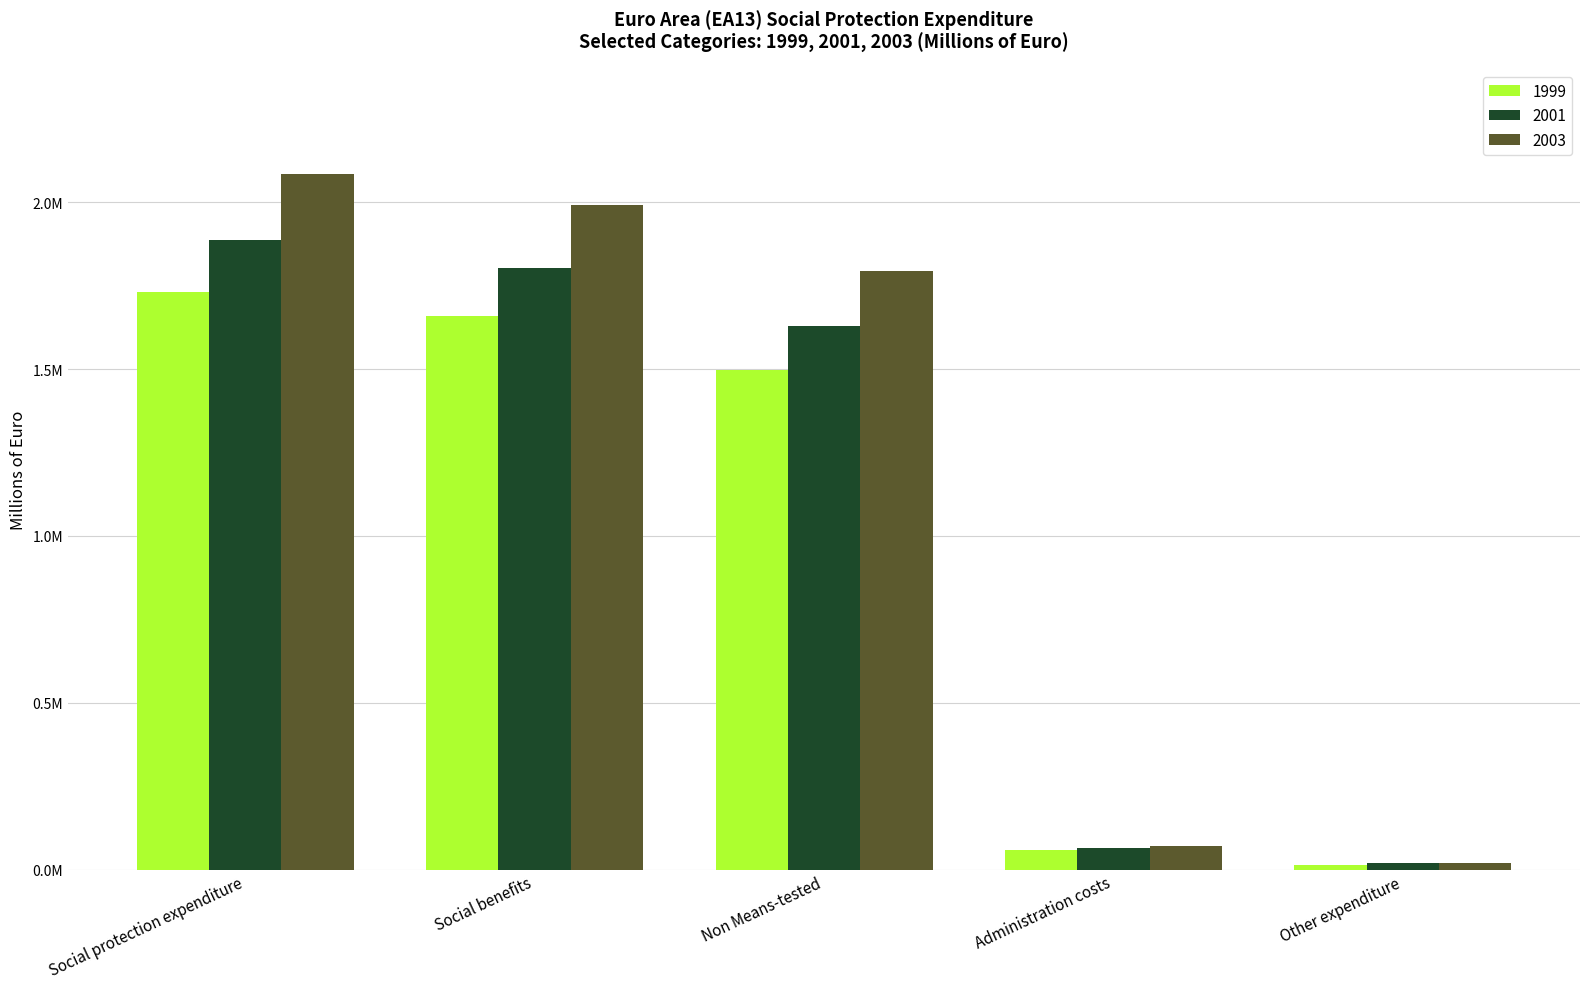

What is the minimum value for 1999?

13418.2